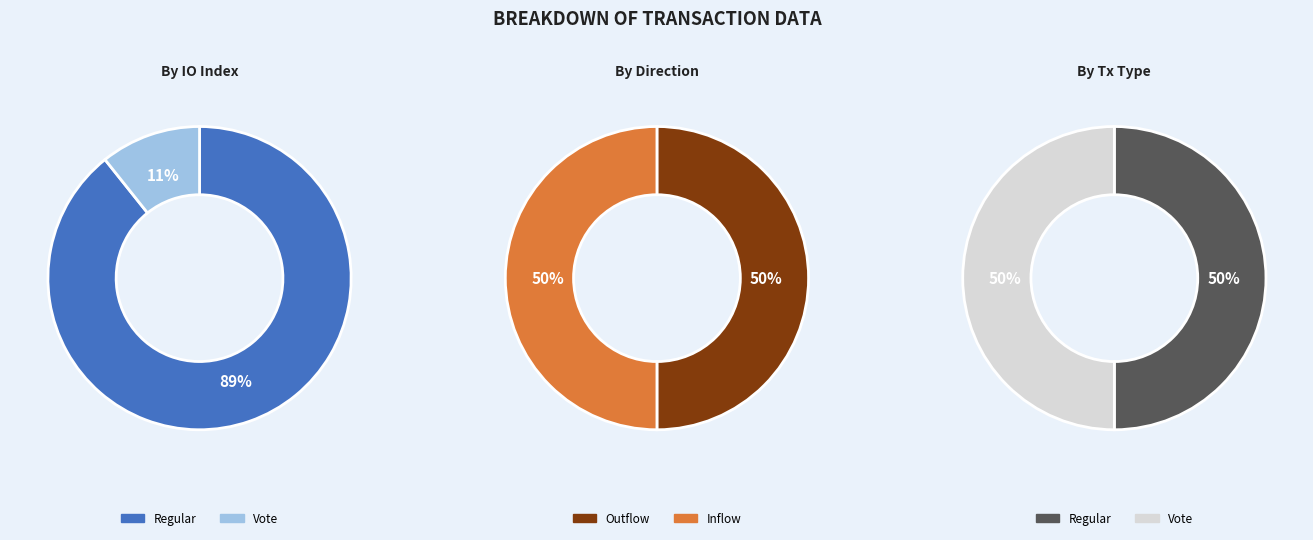

Does Regular represent more than half of the total?

Yes